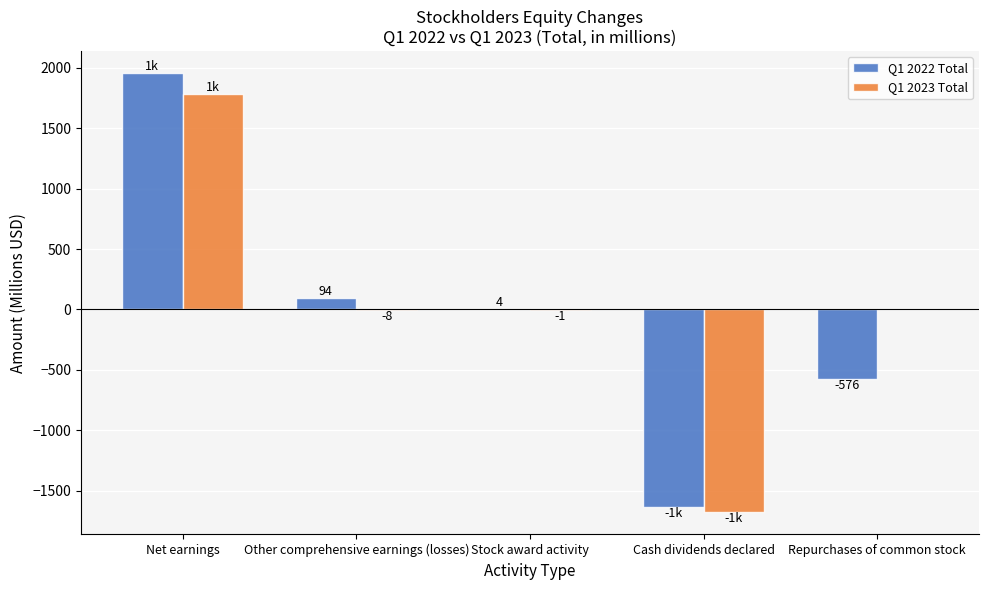

Which series has the largest range (max minus min)?

Q1 2022 Total